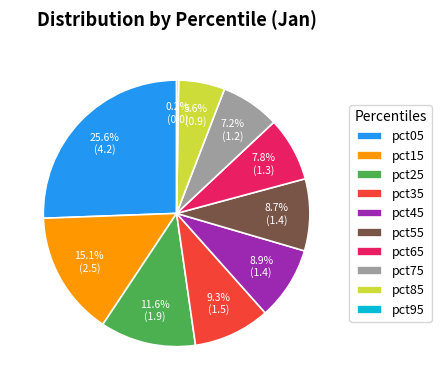

What is the ratio of the value at pct85 to the value at pct75?

0.8